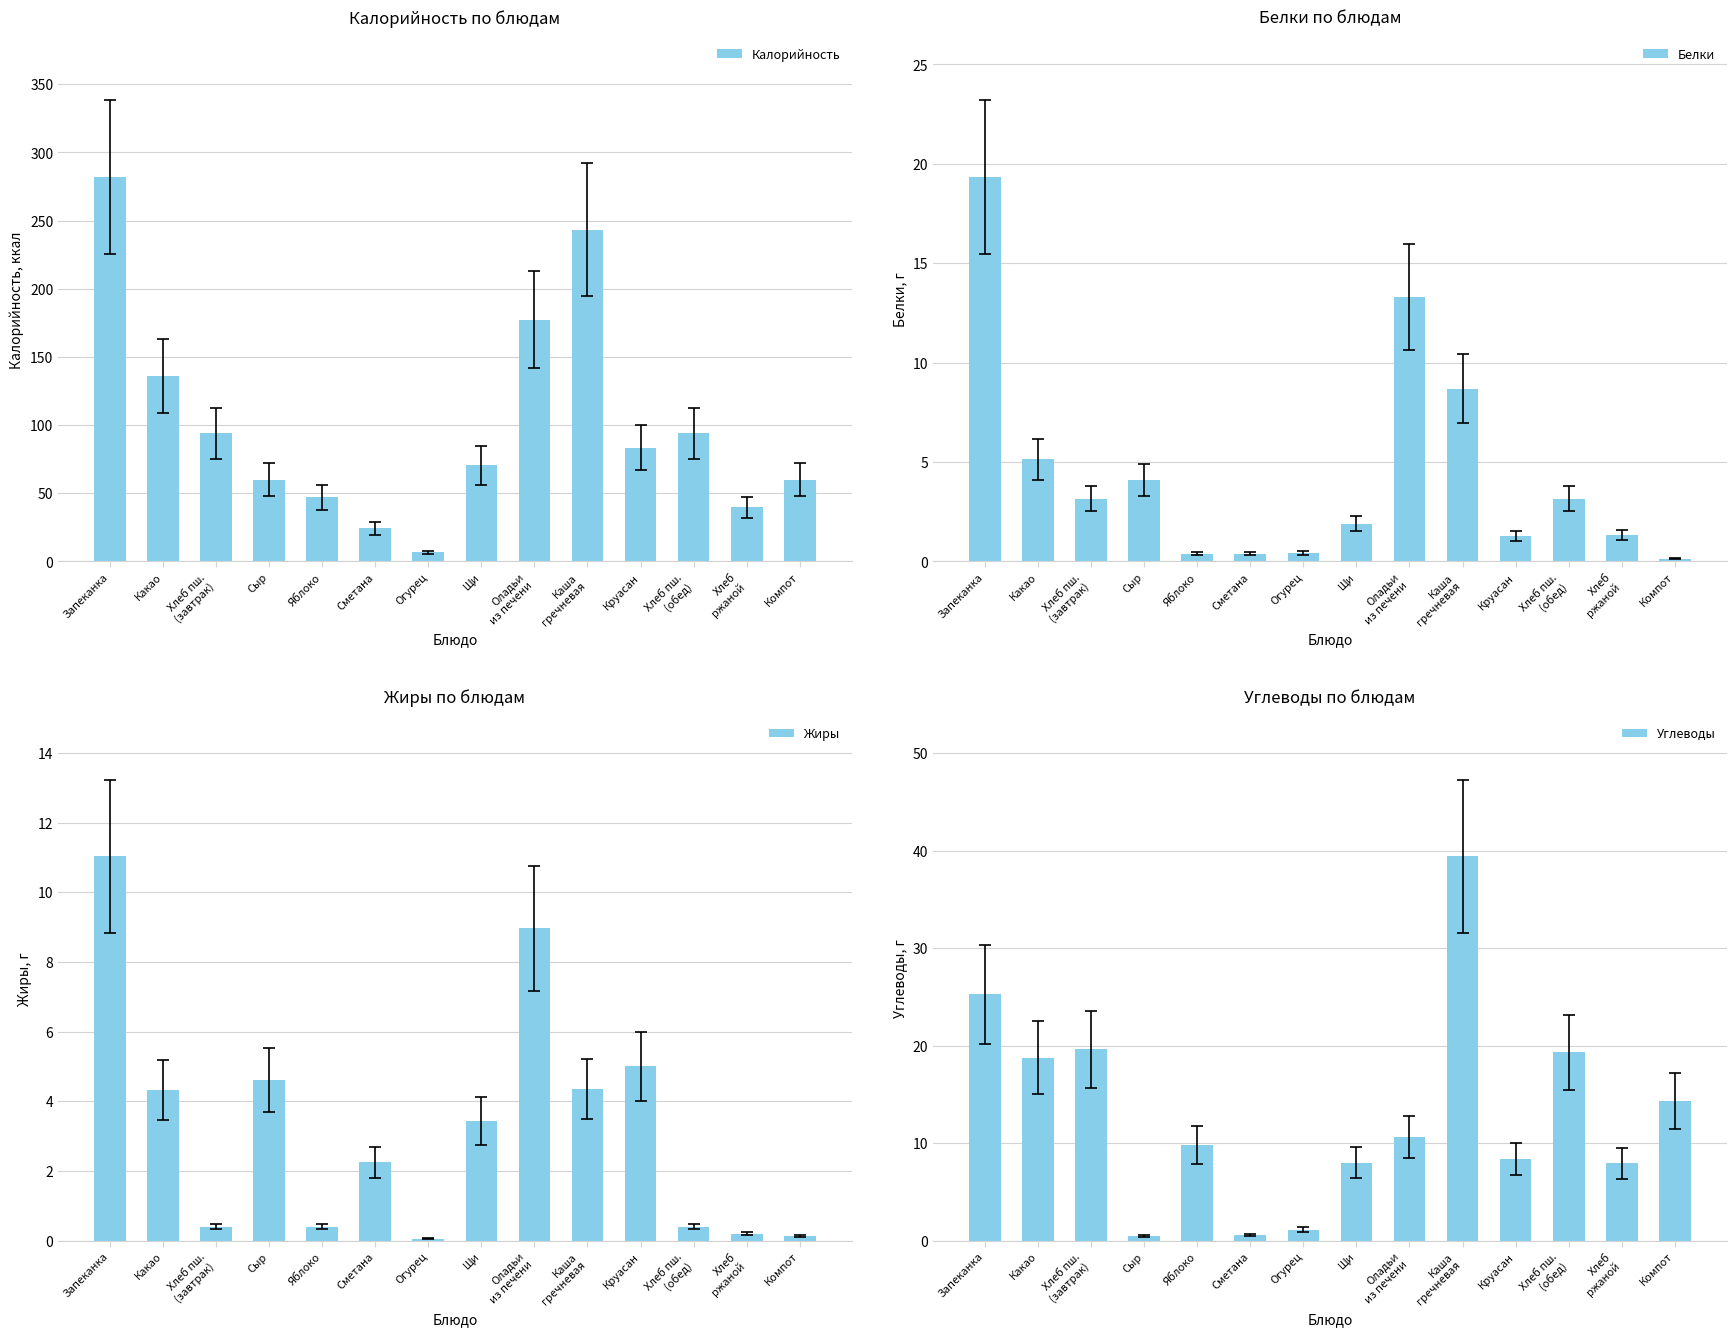

What is the difference between the second highest and second lowest values in the Углеводы series?

24.7